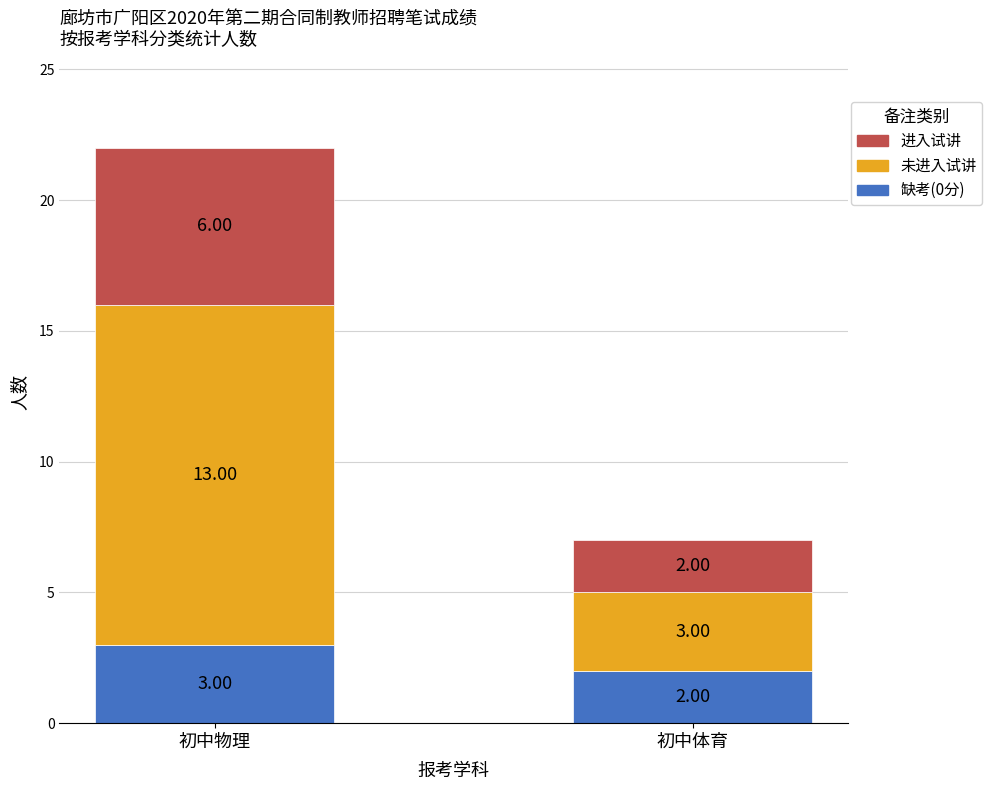

Which category has the highest value in the 缺考(0分) series?

初中物理